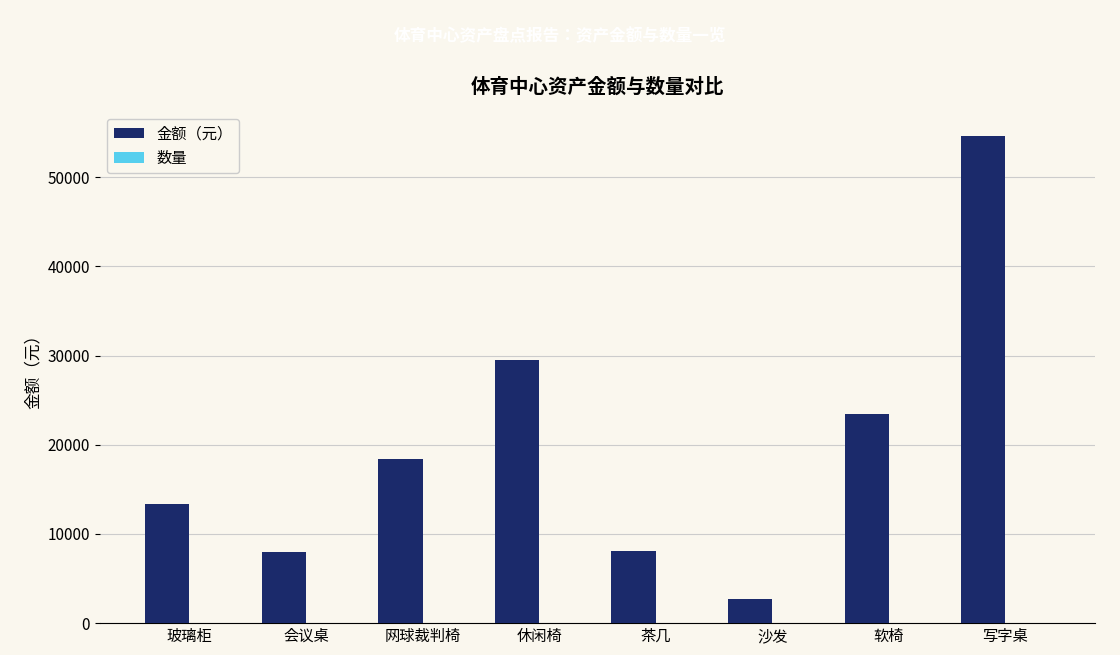

What is the sum of all 金额（元） values?

158044